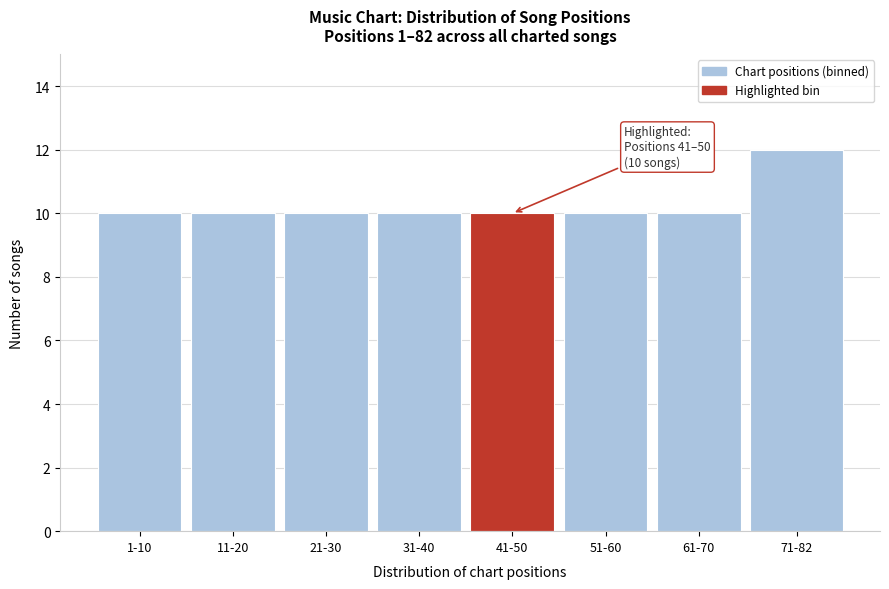

Reading right to left, transcribe all the data shown in this chart.

12	10	10	10	10	10	10	10